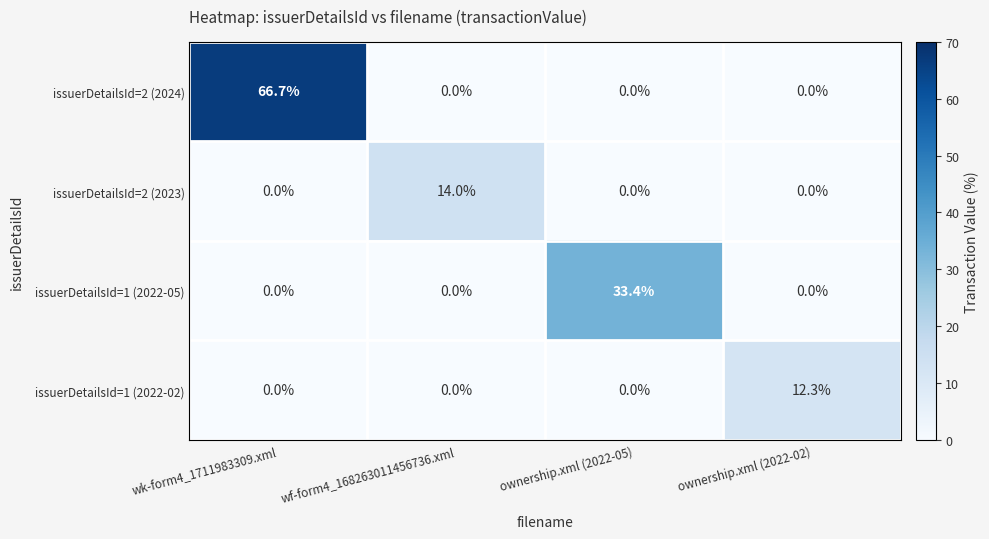

What is the total value across all series at wk-form4_1711983309.xml?

66.7